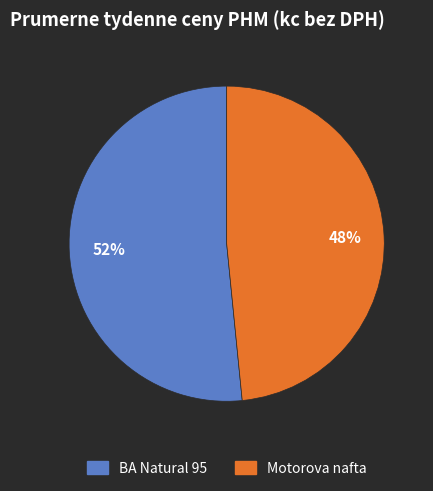

Is there any slice that represents more than half of the pie?

Yes